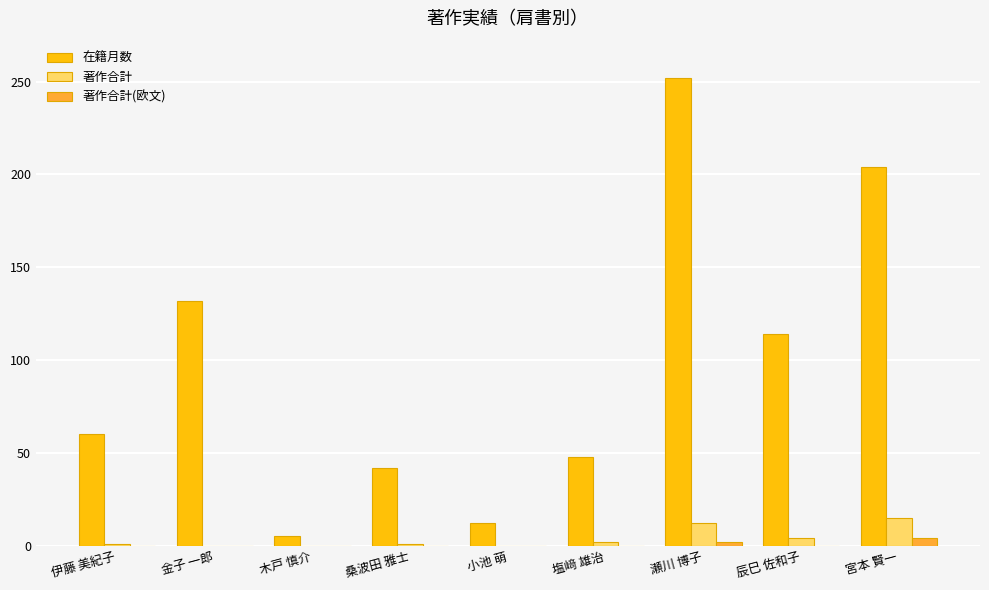

At which category is the sum across all series the highest?

瀬川 博子